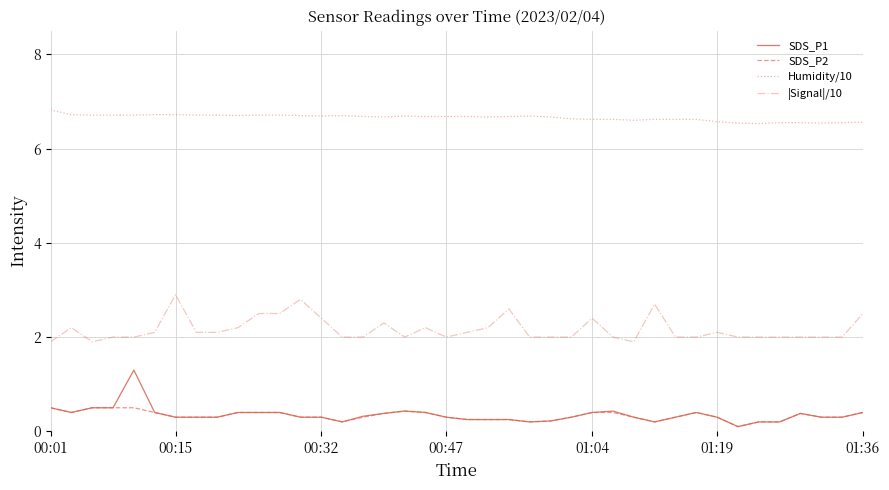

List the series in order of their peak value, highest first.

Humidity/10, |Signal|/10, SDS_P1, SDS_P2